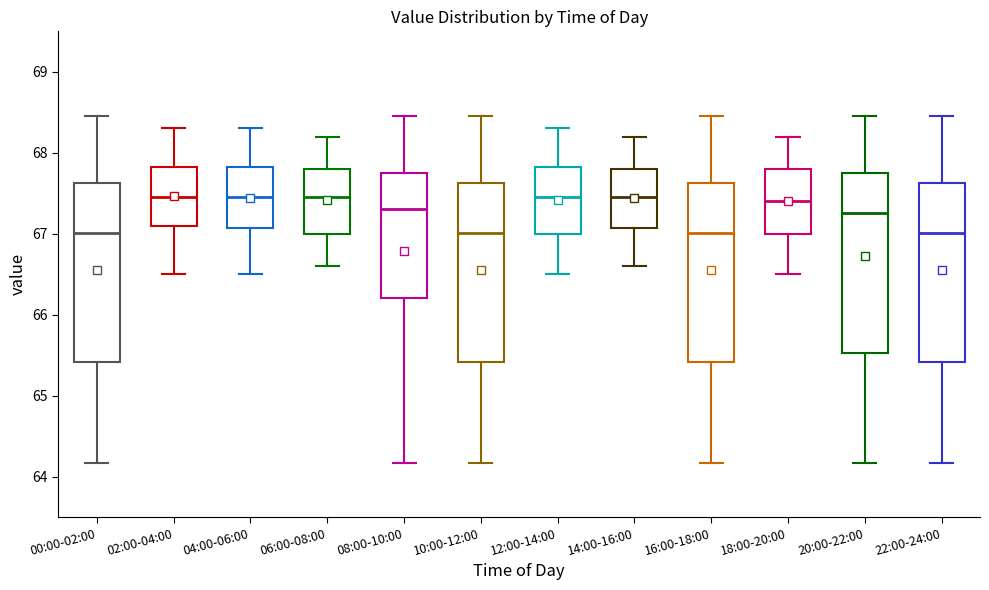

Where does the median line of the box for 04:00-06:00 sit on the y-axis? The values are not printed on the chart, so give them approximately, as read against the axis.

67.5